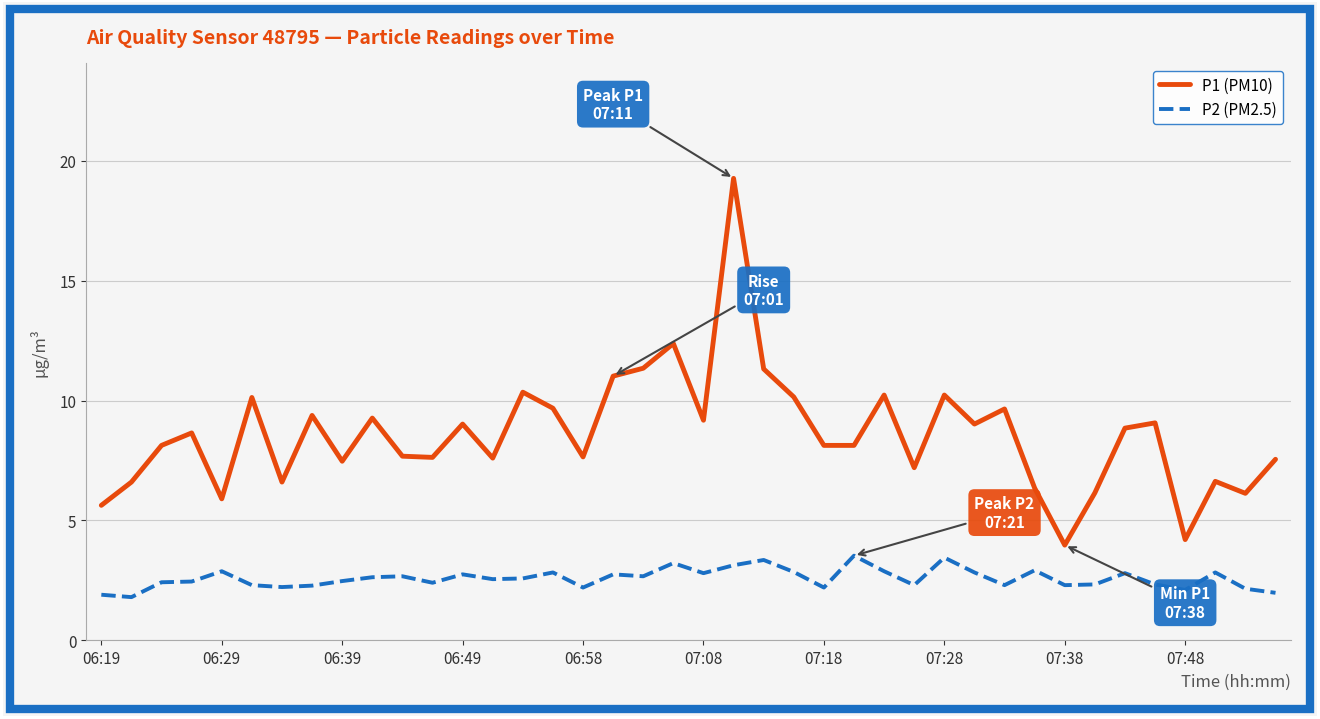

Which series has the largest range (max minus min)?

P1 (PM10)